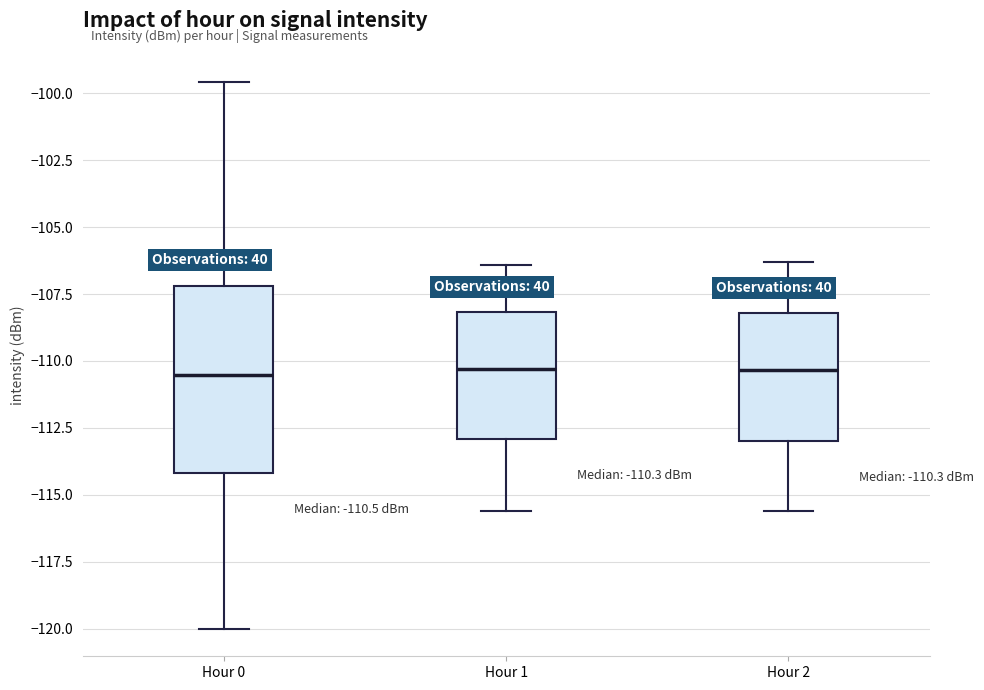

Which box is the tallest, from its lower edge to its upper edge?

Hour 0